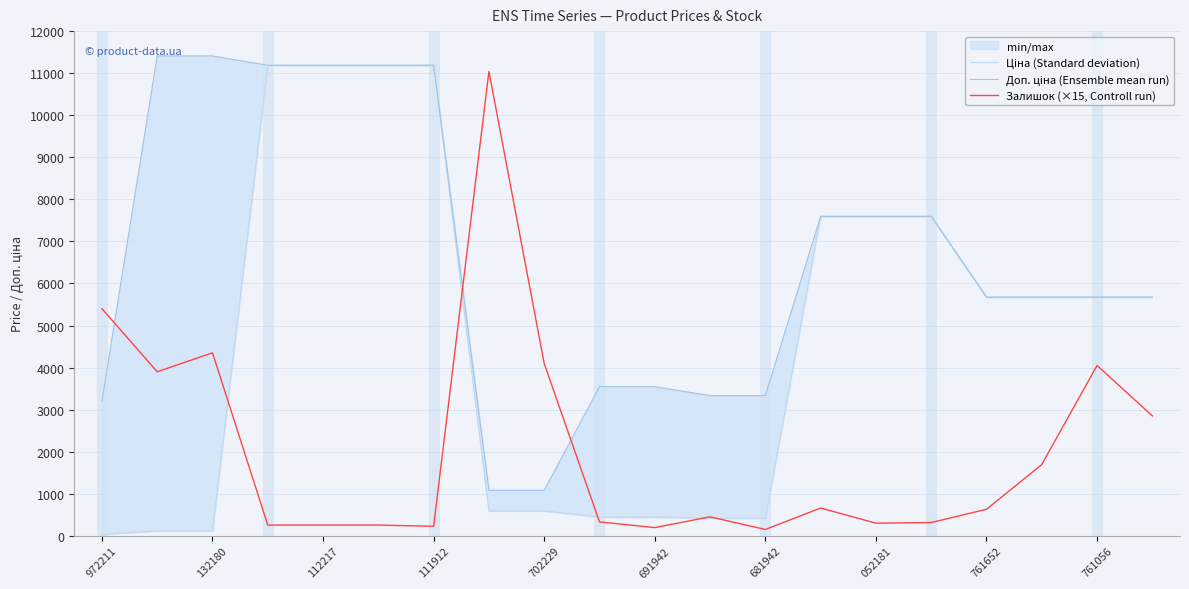

List the series in order of their peak value, lowest first.

Залишок (×15, Controll run), Ціна (Standard deviation), Доп. ціна (Ensemble mean run)